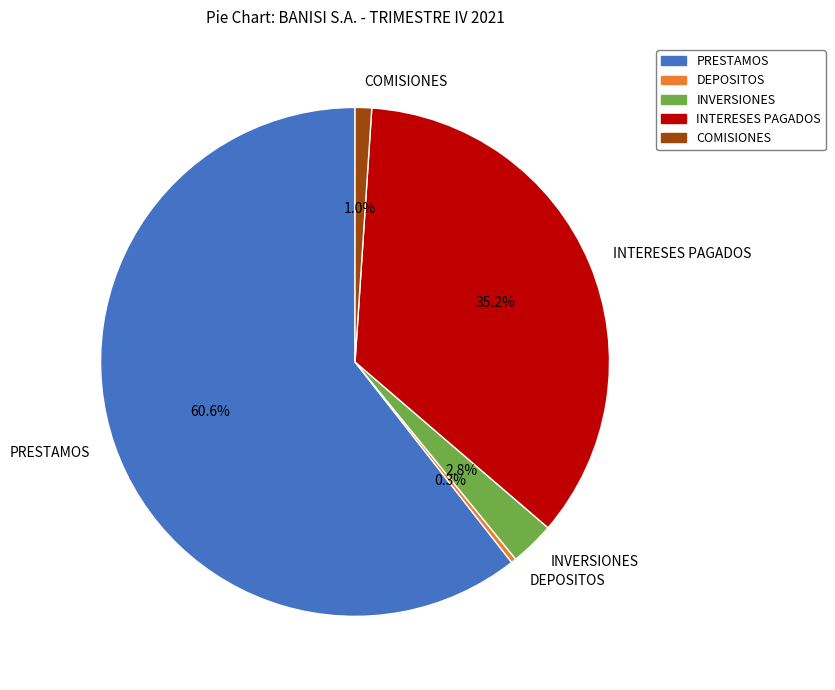

Which category has the smallest portion of the pie?

DEPOSITOS